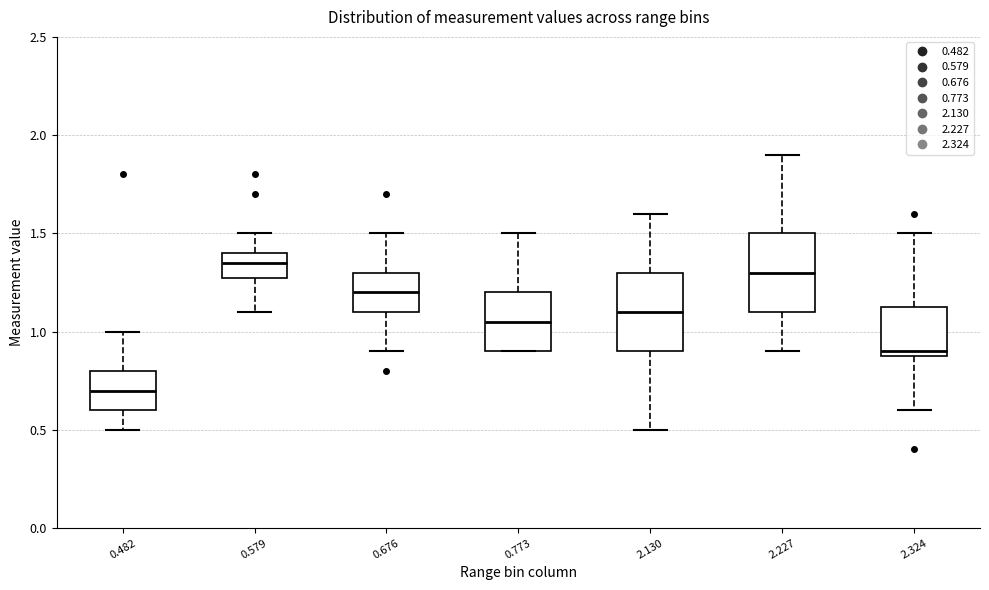

Where is the lower edge of the box at x = 0.579 on the y-axis? The values are not printed on the chart, so give them approximately, as read against the axis.

1.30